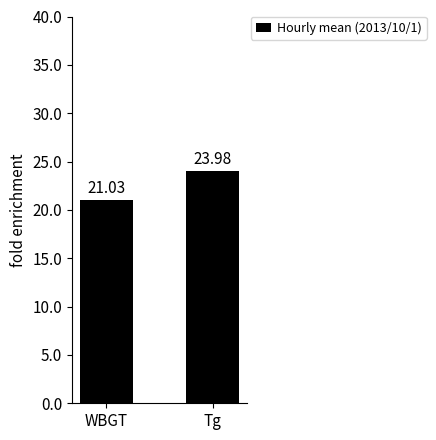

At which label is the value closest to 22?

WBGT